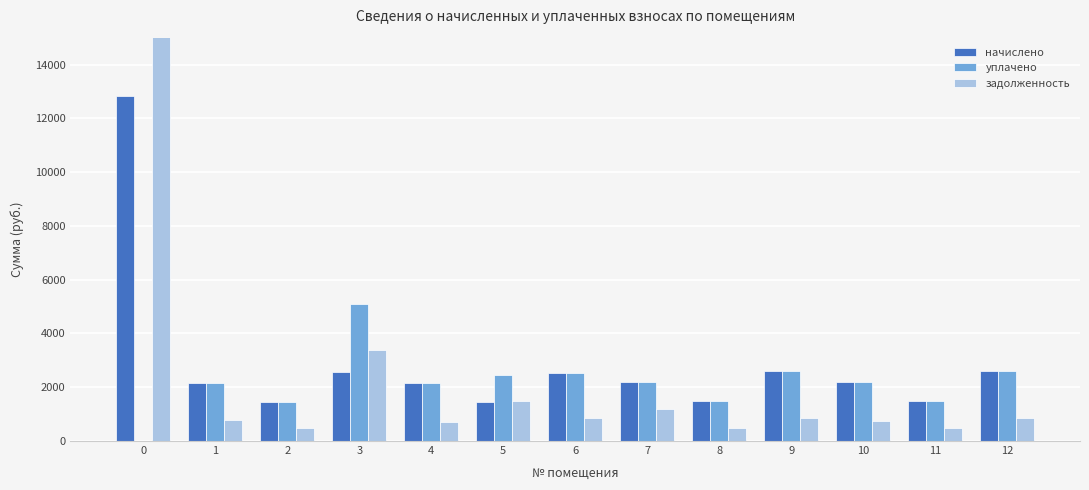

At which label is уплачено closest to 2548?

6